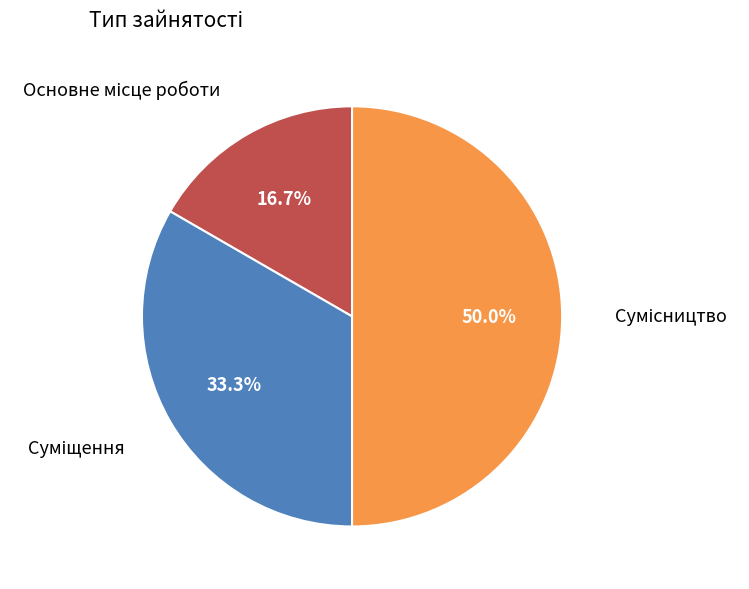

To the nearest percent, what is the average slice percentage?

33%